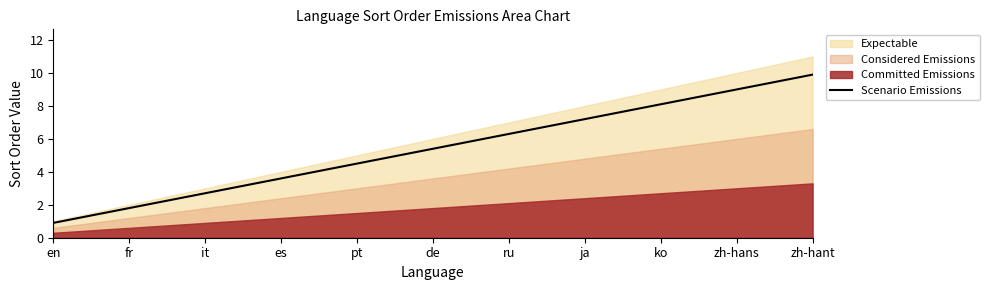

What is the minimum value for Scenario Emissions?

0.9